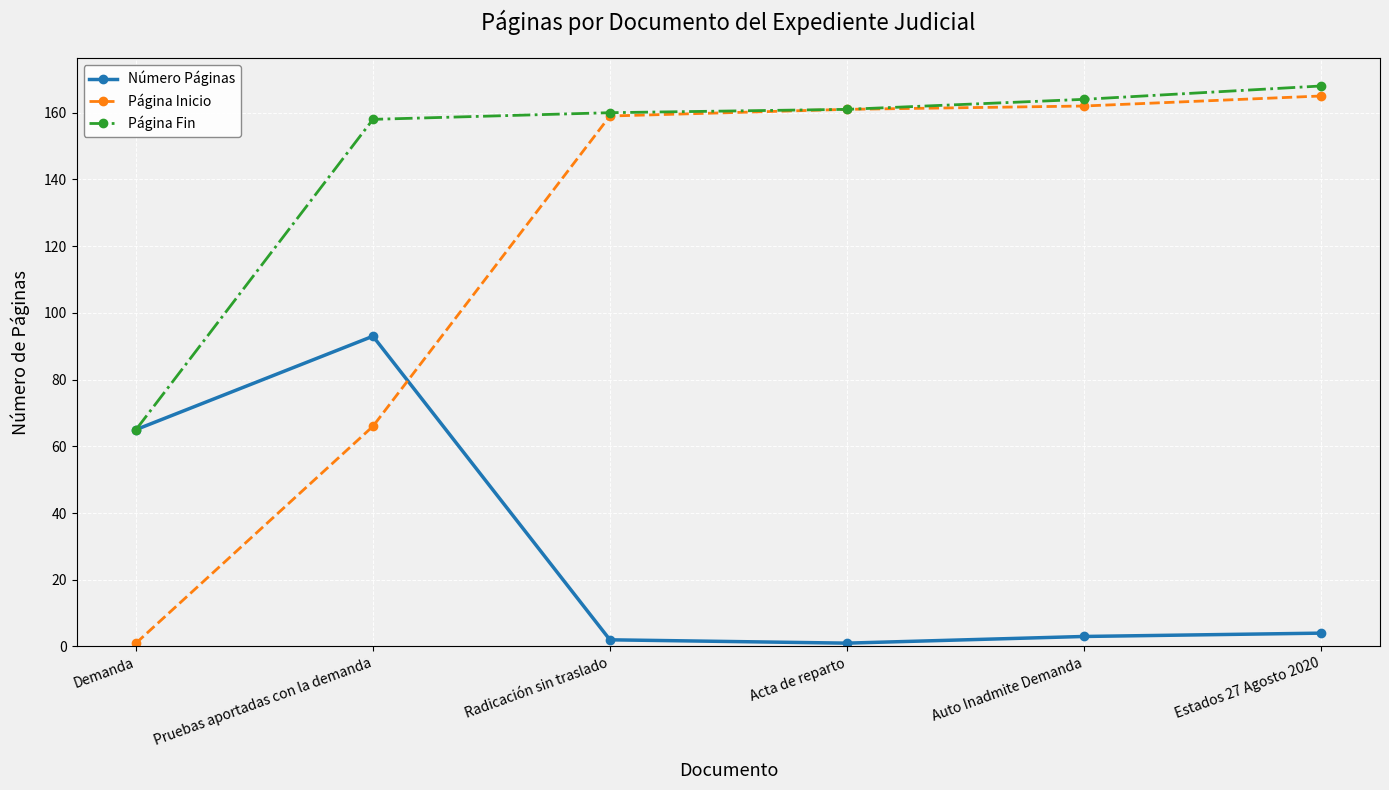

What is the difference between the highest and lowest values at Demanda?

64